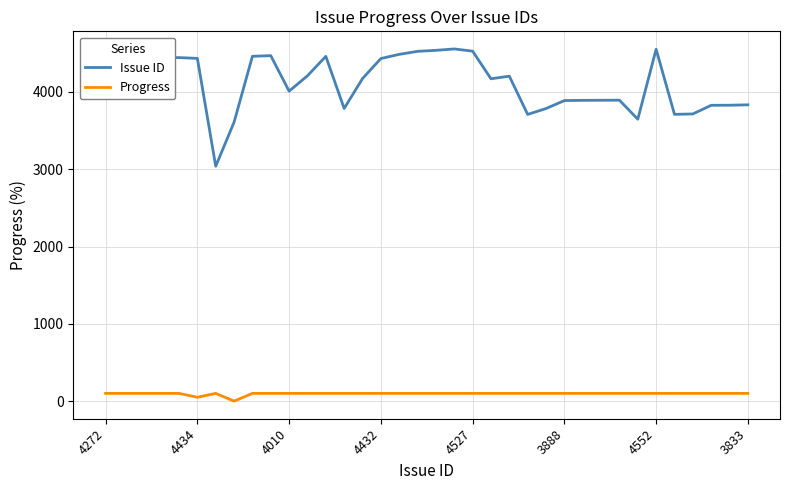

Which series has the largest total across all categories?

Issue ID